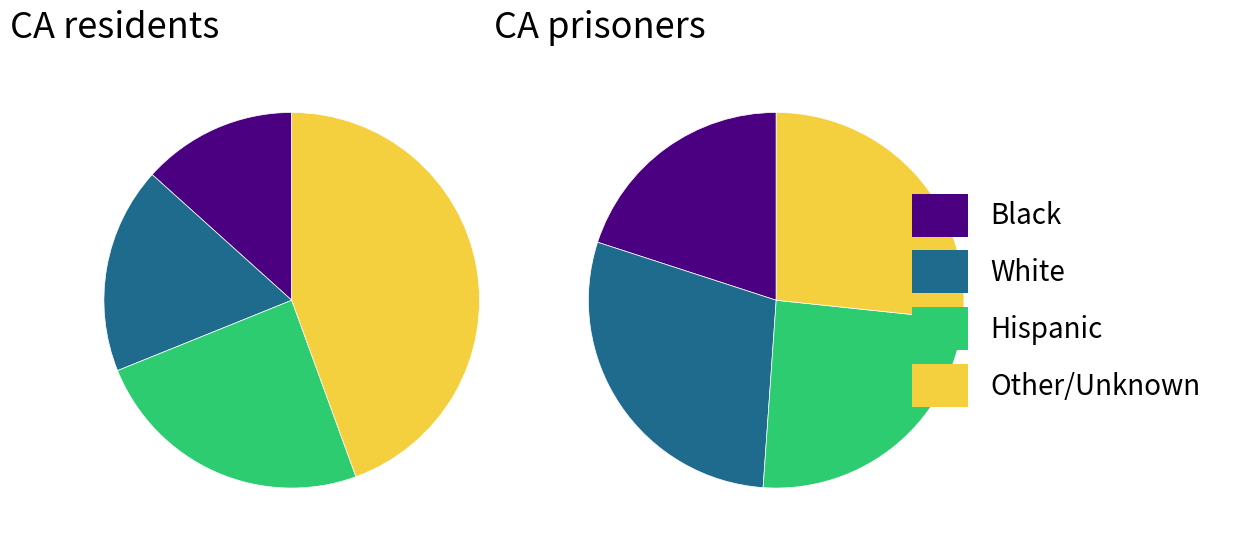

Does 2 account for over 50% of the chart?

No